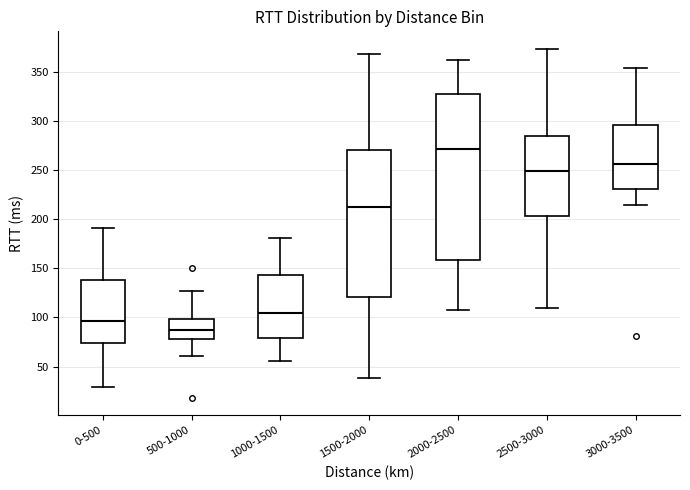

Reading left to right, transcribe this box plot: for each box, give where its median line is, the range the box spans, and where its two whiskers end, as read against the y-axis. The values are not printed on the chart, so give them approximately, as read against the axis.

0-500: median 95, box 75 to 140, whiskers 30 to 190
500-1000: median 90, box 80 to 100, whiskers 60 to 125
1000-1500: median 105, box 80 to 145, whiskers 55 to 180
1500-2000: median 210, box 120 to 270, whiskers 40 to 370
2000-2500: median 270, box 160 to 325, whiskers 110 to 365
2500-3000: median 250, box 205 to 285, whiskers 110 to 375
3000-3500: median 255, box 230 to 295, whiskers 215 to 355